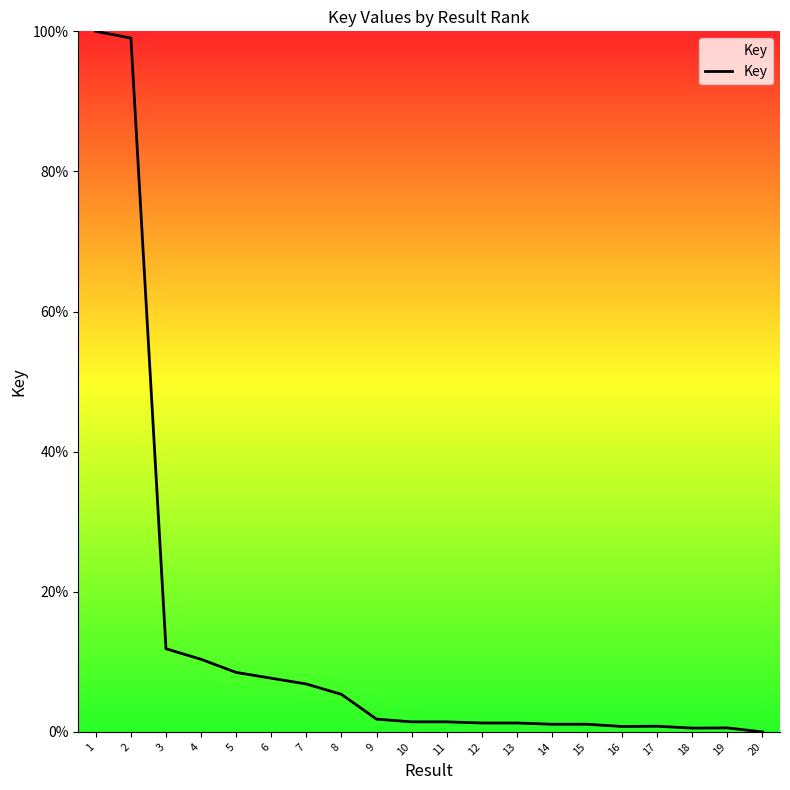

At which label is the value closest to 50?

3